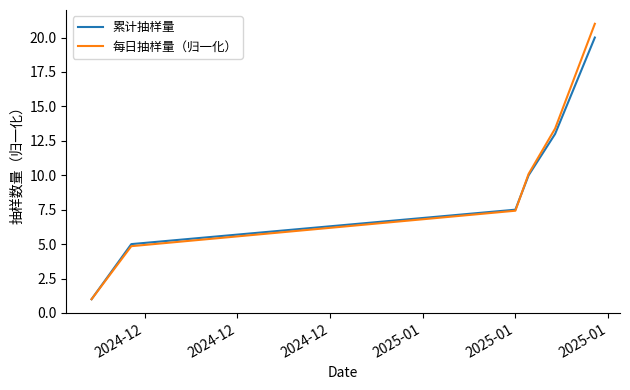

Rank the series by their maximum value, from lowest to highest.

累计抽样量, 每日抽样量（归一化）